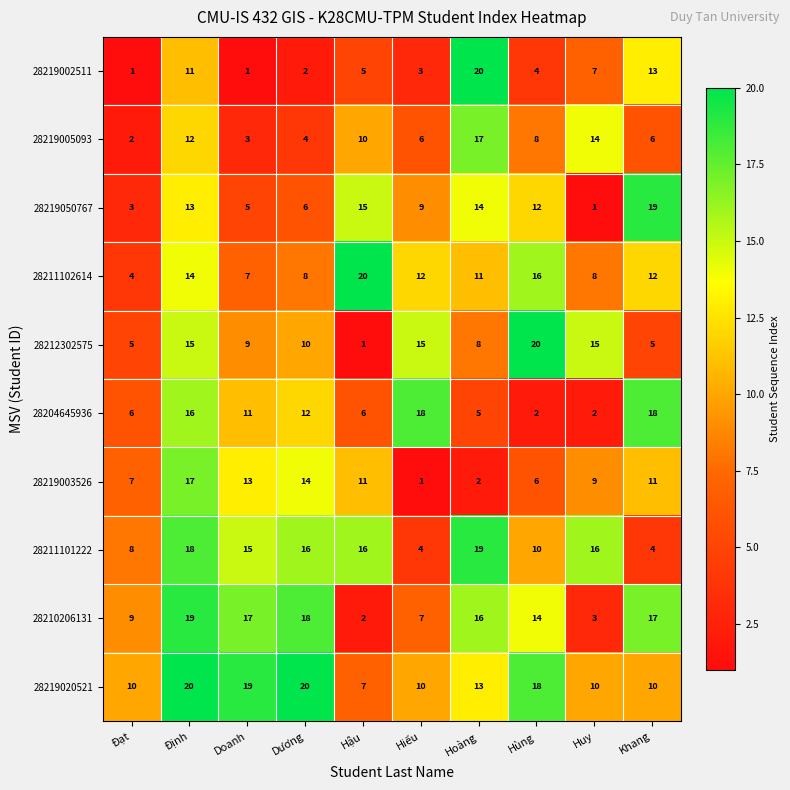

Where does the 28211102614 series first go above 12?

Định